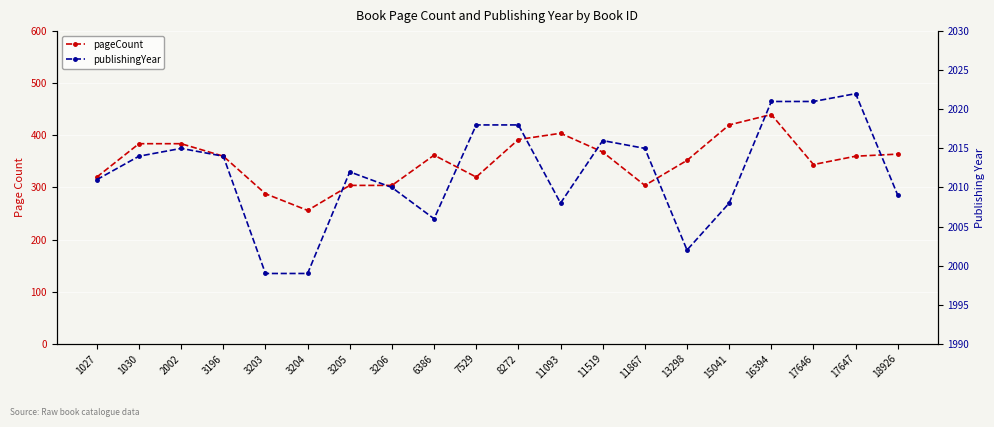

Which series has the largest total across all categories?

publishingYear